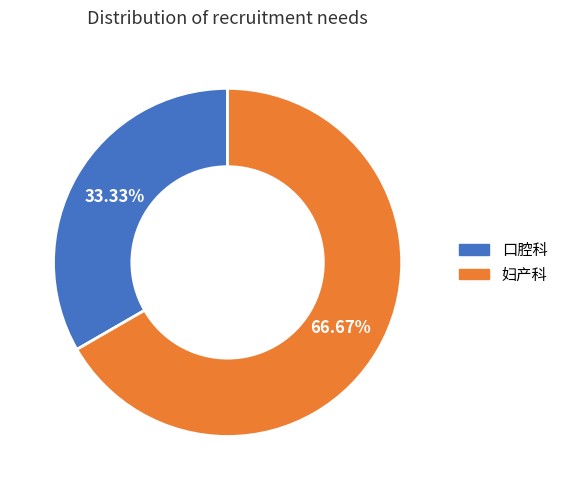

Is there a majority slice in this chart?

Yes